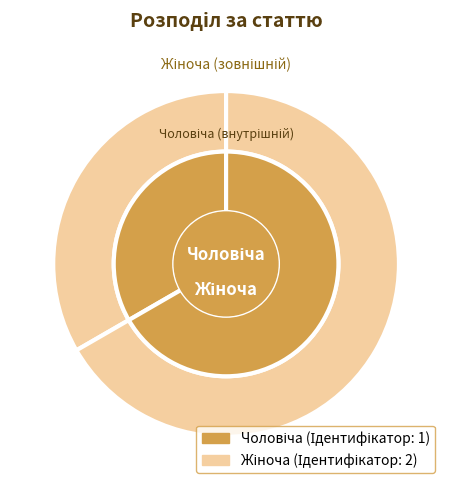

To the nearest percent, what percentage of the pie is Жіноча?

67%